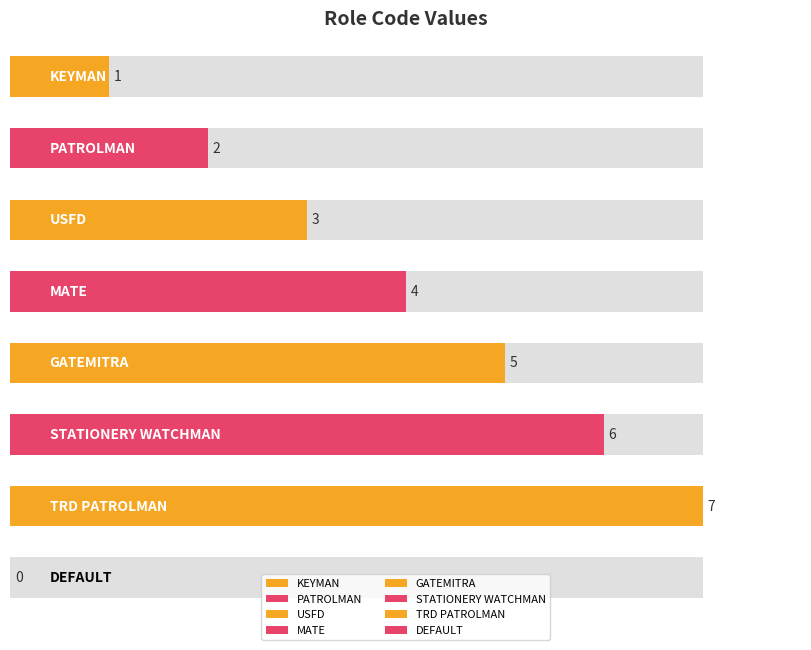

Rank the categories by value from lowest to highest.

DEFAULT, KEYMAN, PATROLMAN, USFD, MATE, GATEMITRA, STATIONERY WATCHMAN, TRD PATROLMAN